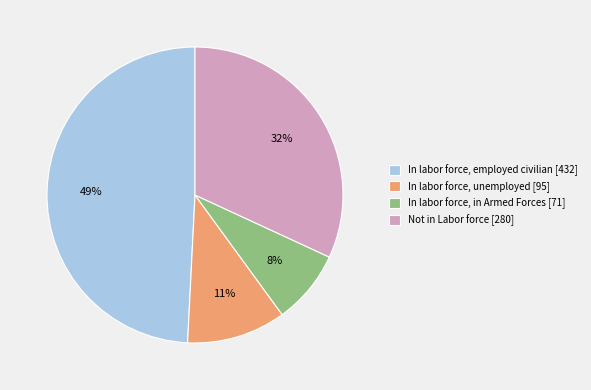

Which slice is the smallest?

In labor force, in Armed Forces